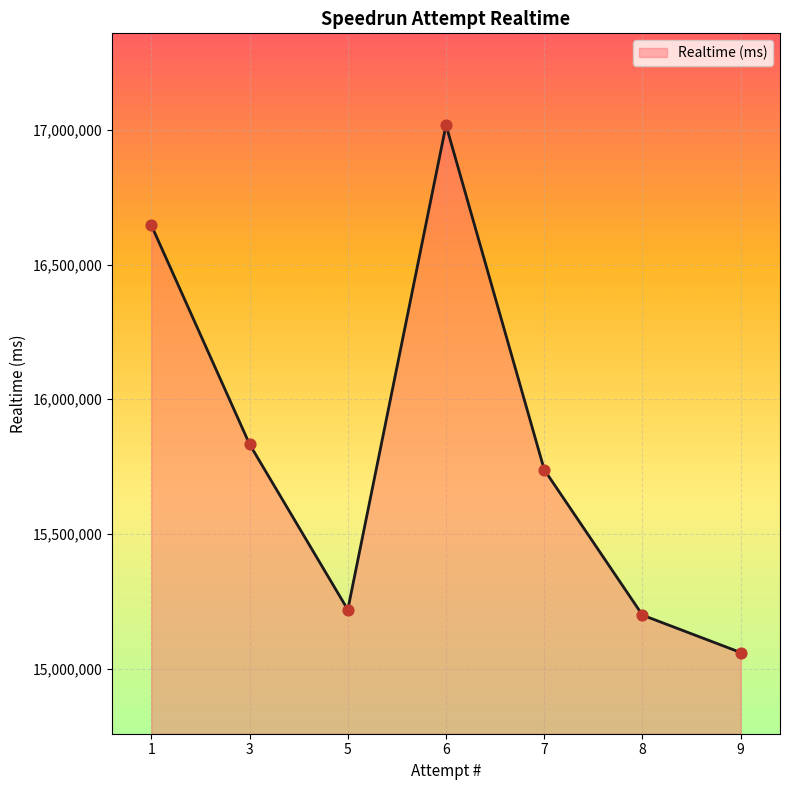

What is the change in value from 3 to 6?

+1183722